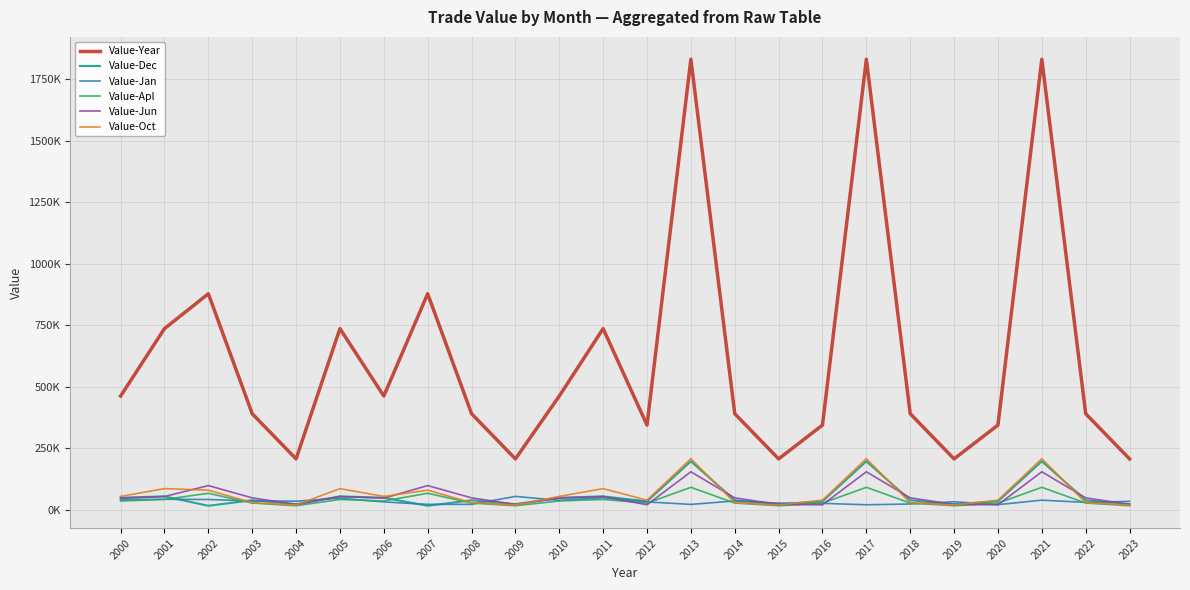

Between 2006 and 2019, which is larger?

2006